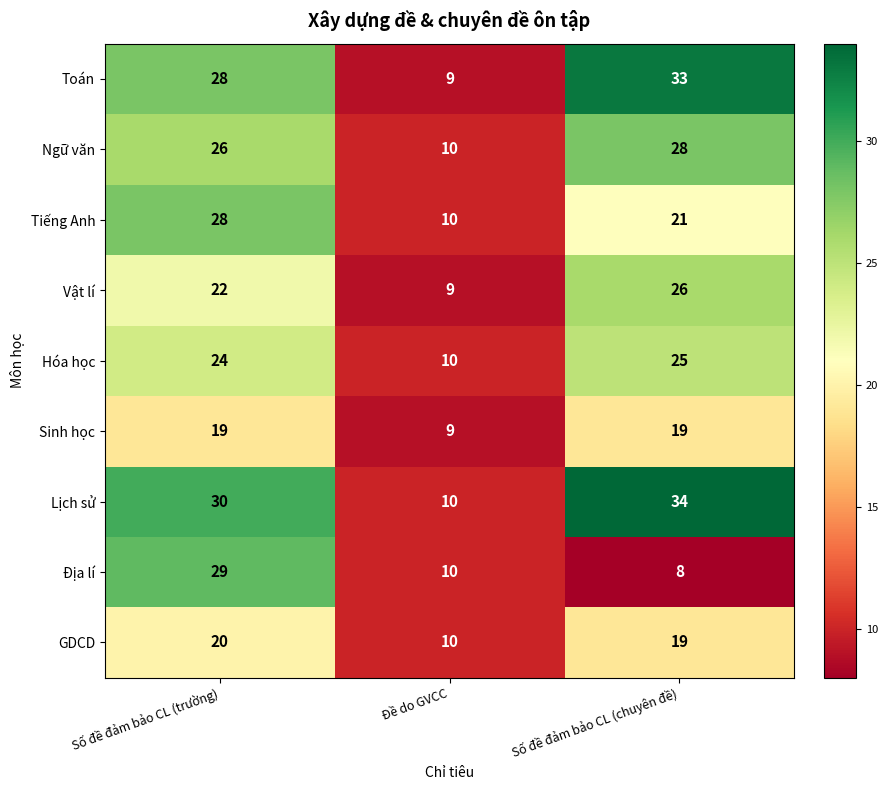

Which series has the largest total across all categories?

Lịch sử